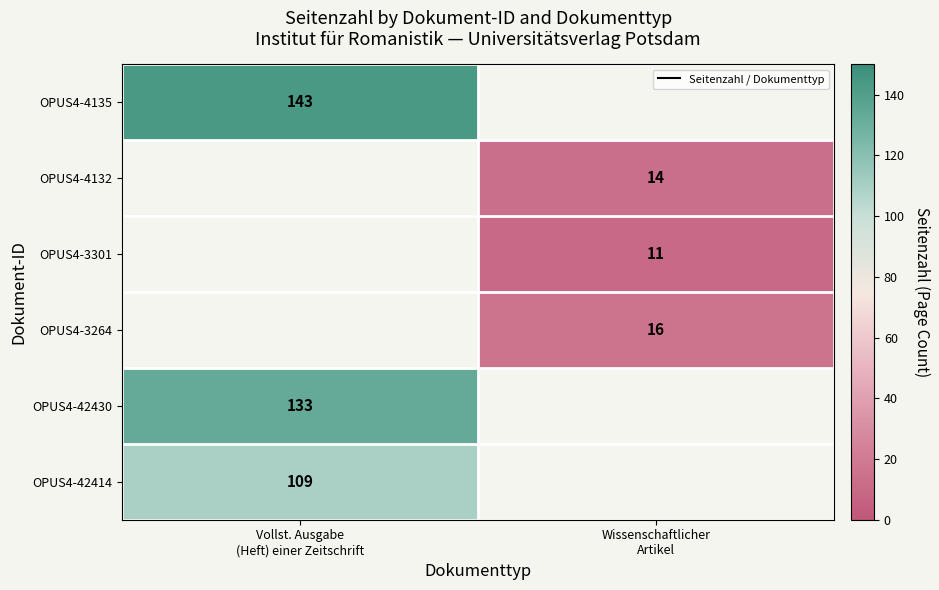

Is the value of OPUS4-4132 at Vollst. Ausgabe (Heft) einer Zeitschrift greater than the value of OPUS4-3264 at Wissenschaftlicher Artikel?

No